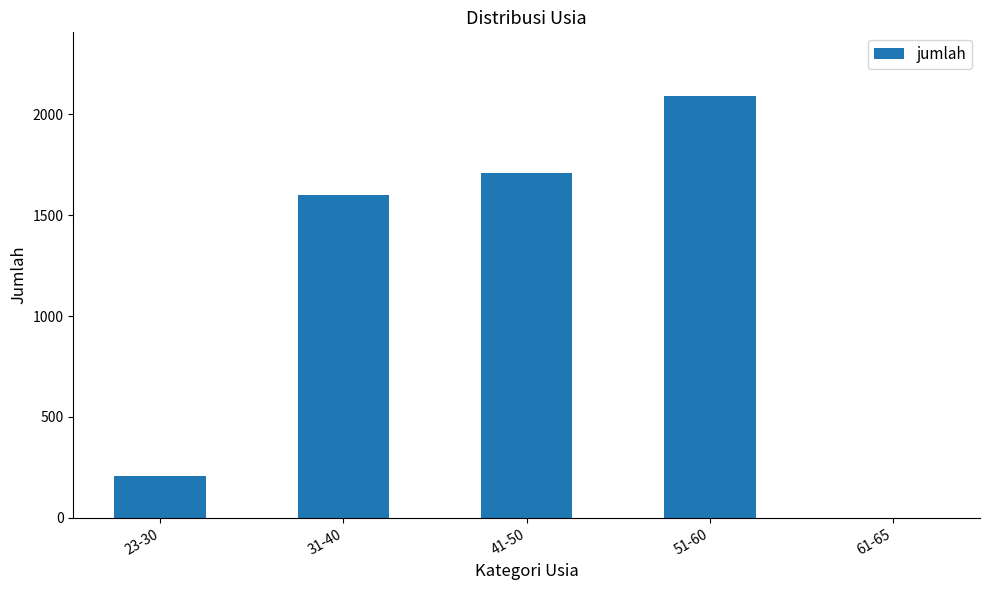

What is the average value?

1122